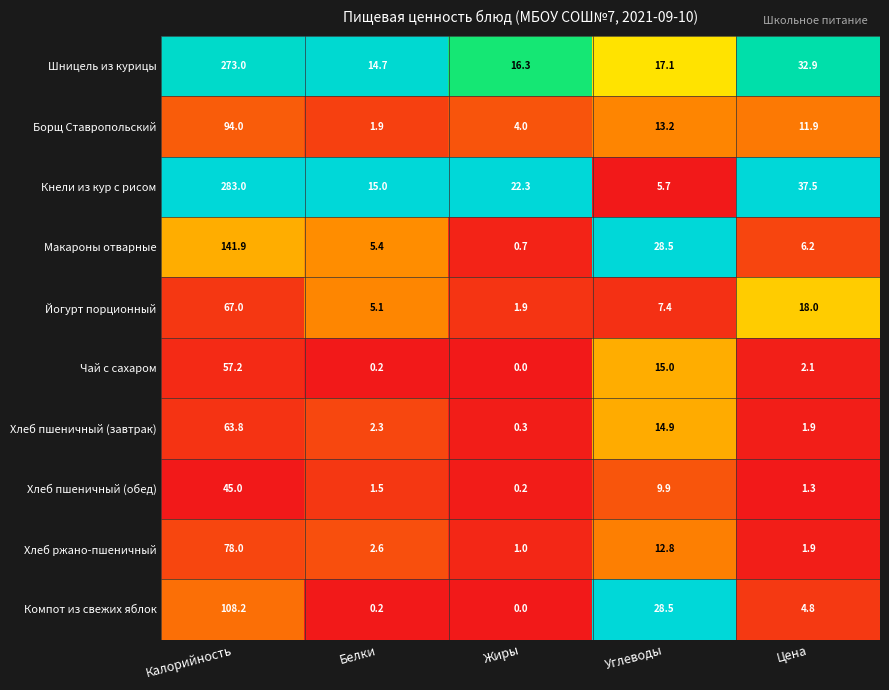

The value of Кнели из кур с рисом at Углеводы is 10.0. True or false?

False